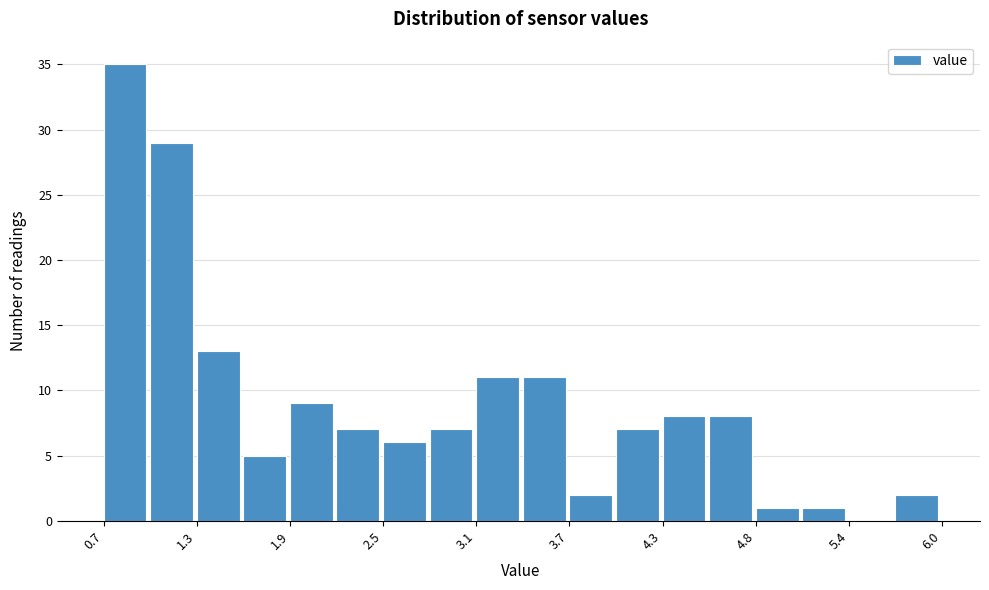

Read against the x-axis, roughly where is the centre of the tallest bar?

0.8